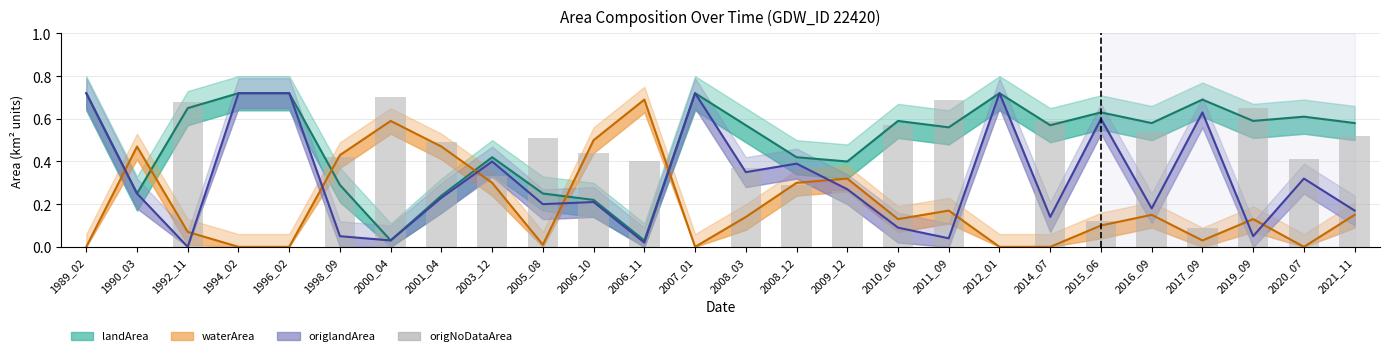

List the labels in order of value, largest first.

2000_04, 2011_09, 1992_11, 2019_09, 2014_07, 2010_06, 2016_09, 2021_11, 2005_08, 2001_04, 2006_10, 1998_09, 2020_07, 2006_11, 2008_03, 2003_12, 2008_12, 2009_12, 2015_06, 2017_09, 1989_02, 1990_03, 1994_02, 1996_02, 2007_01, 2012_01